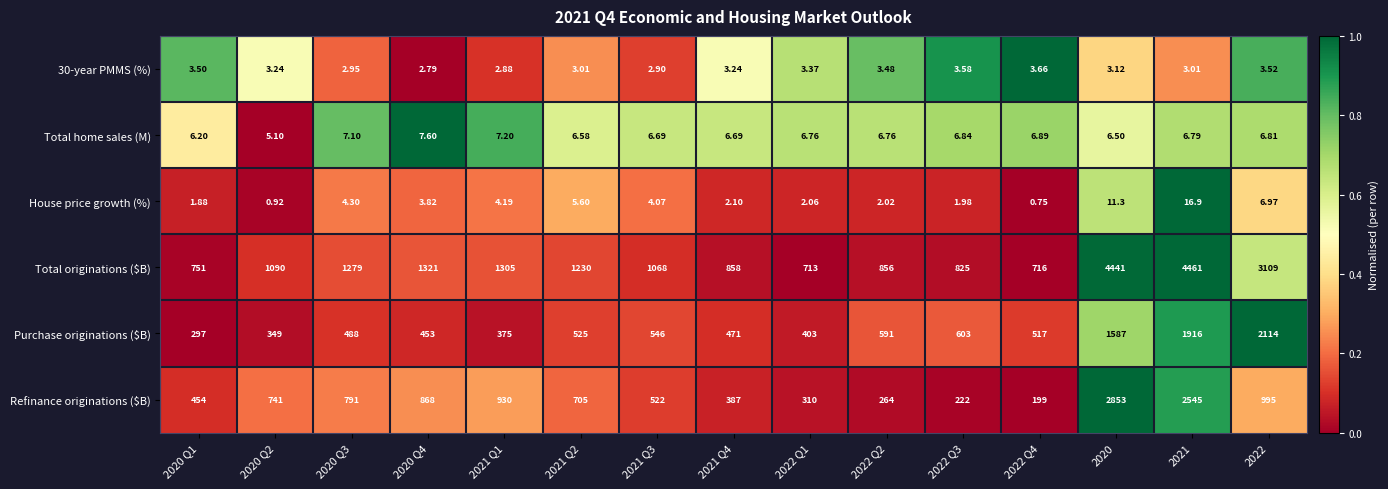

Which series changed the most between 2020 Q4 and 2021 Q4?

Refinance originations ($B)